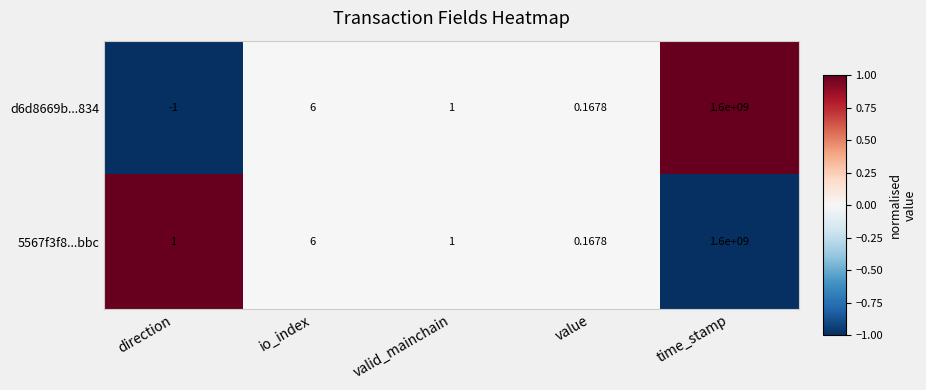

What is the smallest value displayed?

-1.0